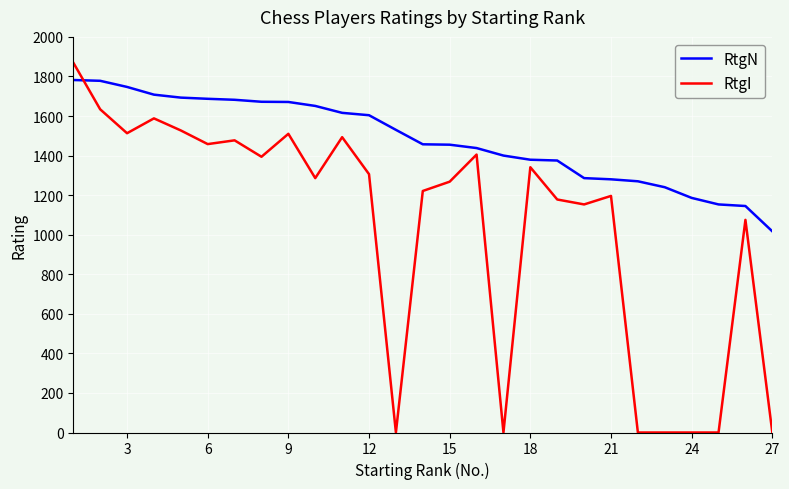

What is the difference between the maximum and second lowest values in the RtgI series?

1870